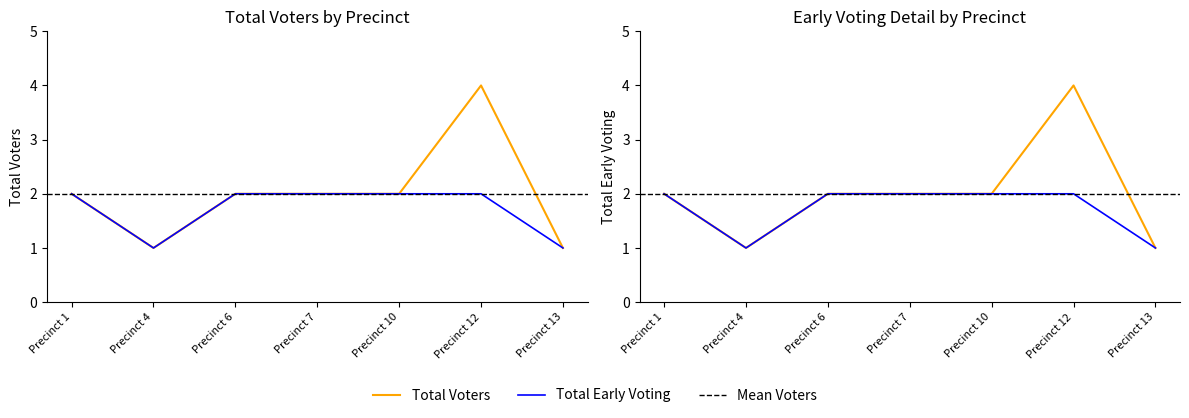

What is the value of the Total Early Voting point at the 4th from the left?

2